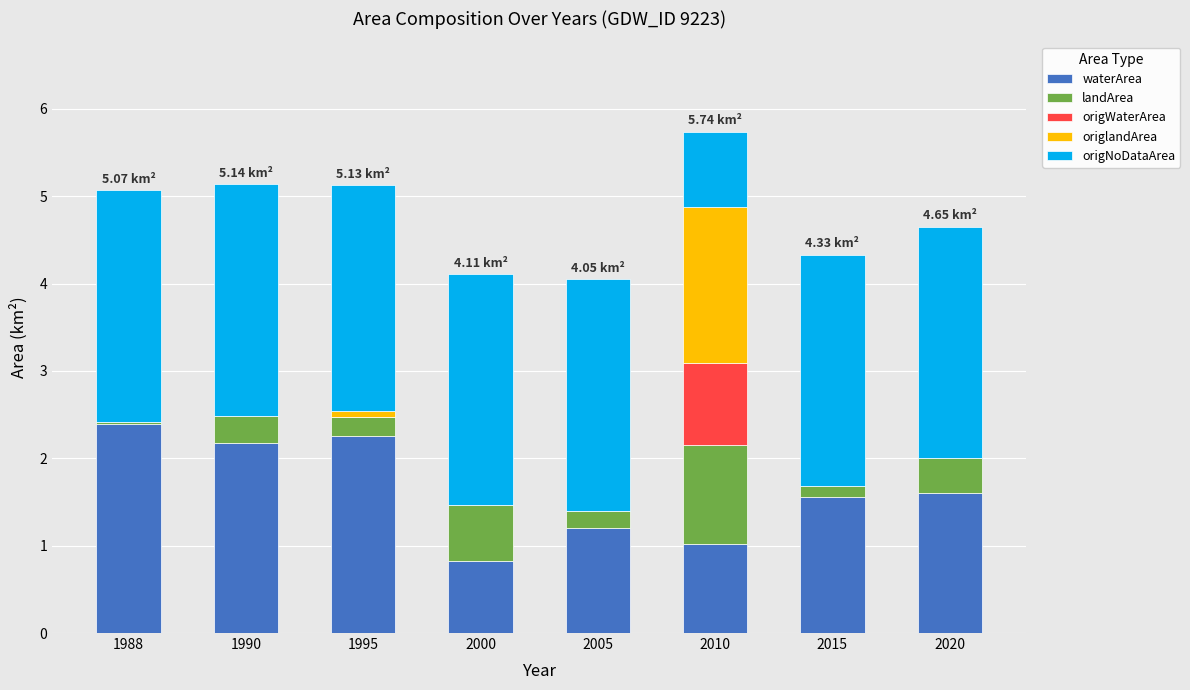

Count the number of data series in this chart.

5